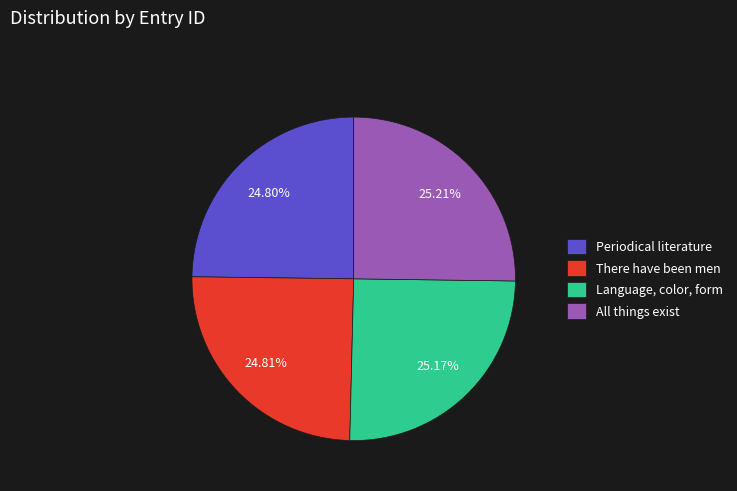

Does any single category account for the majority?

No